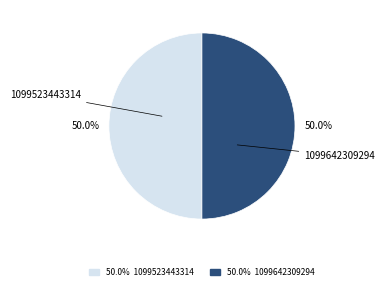

What is the ratio of the value at 1099642309294 to the value at 1099523443314?

1.0